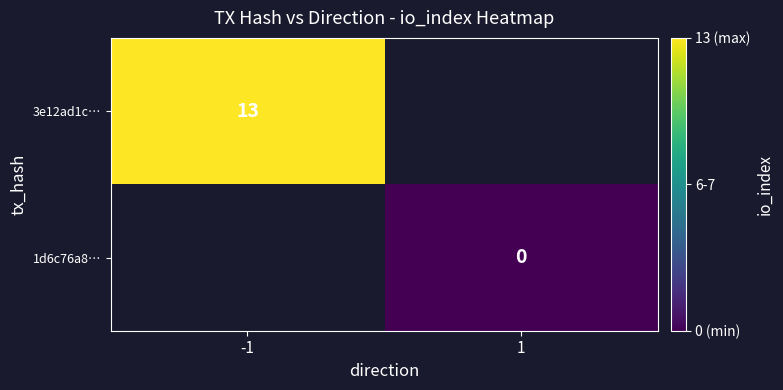

Is the value of 1d6c76a8… at 1 greater than the value of 3e12ad1c… at -1?

No